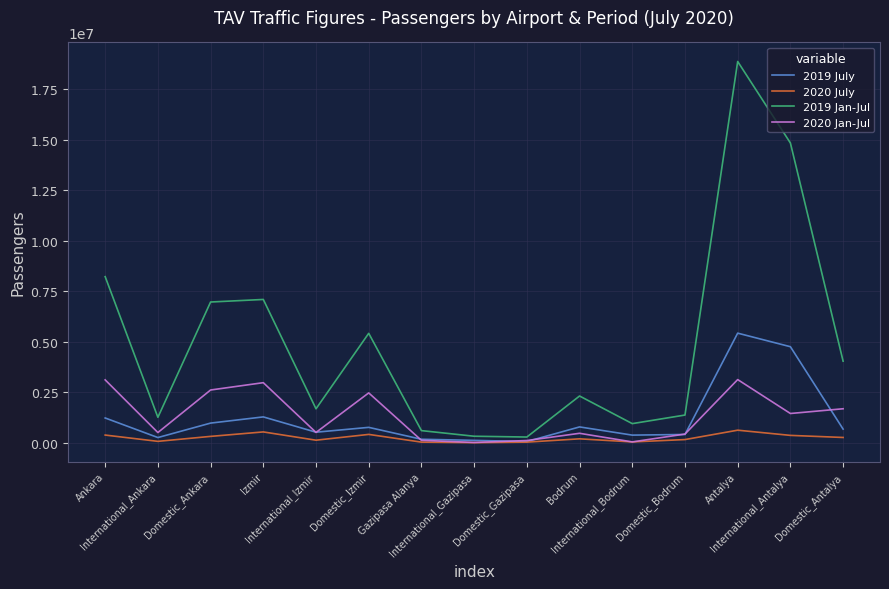

List the series in order of their peak value, lowest first.

2020 July, 2020 Jan-Jul, 2019 July, 2019 Jan-Jul